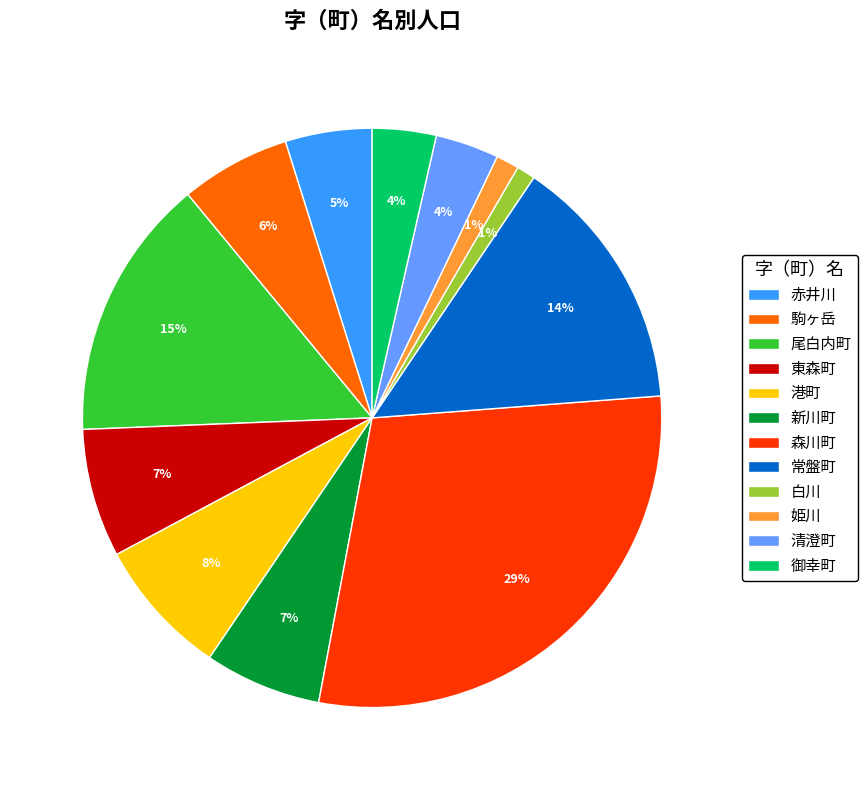

True or false: 御幸町 accounts for 4% of the total.

True